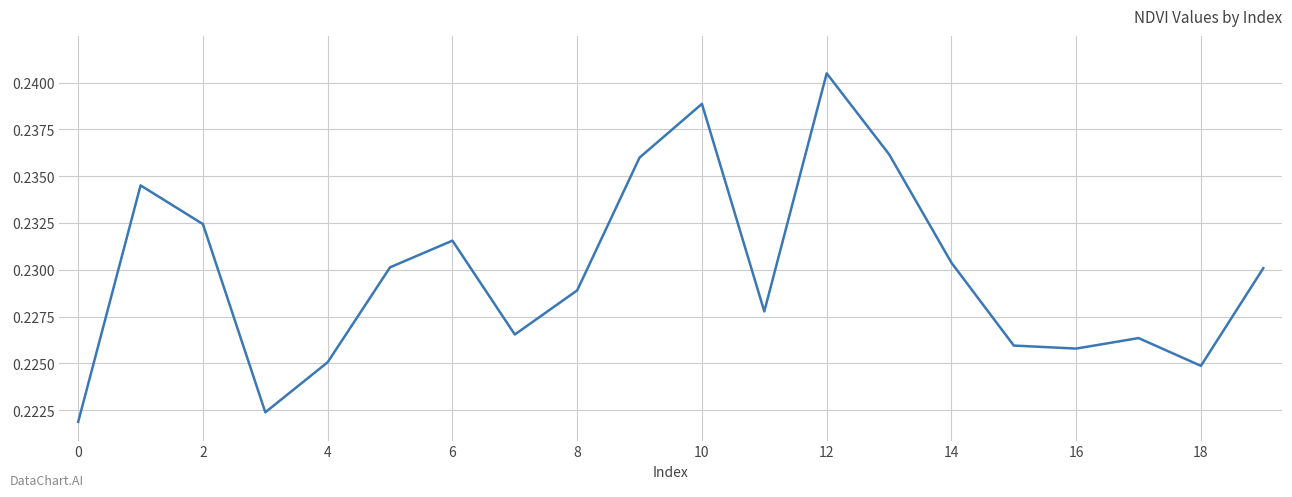

The value at 8 is 0.1. True or false?

False